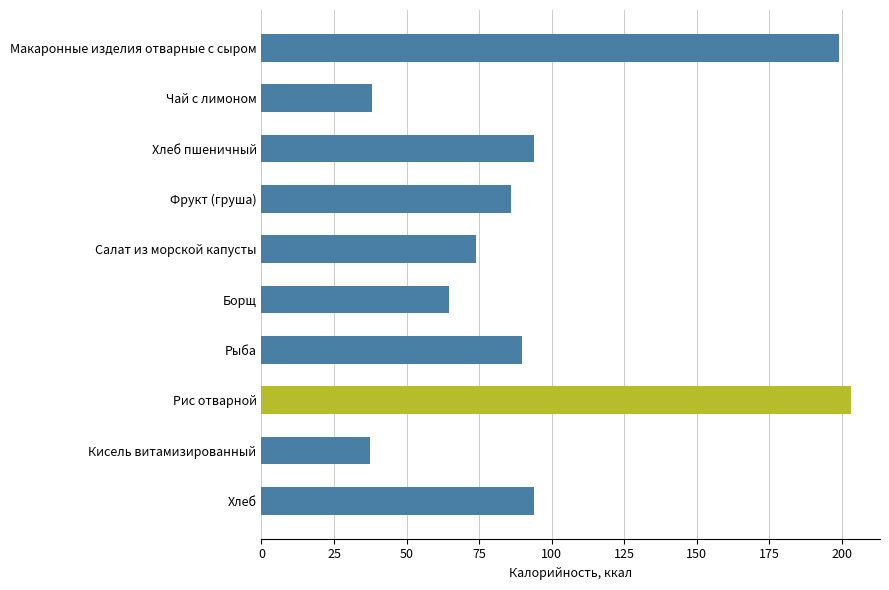

At which category does the chart reach its peak across all series?

Рис отварной